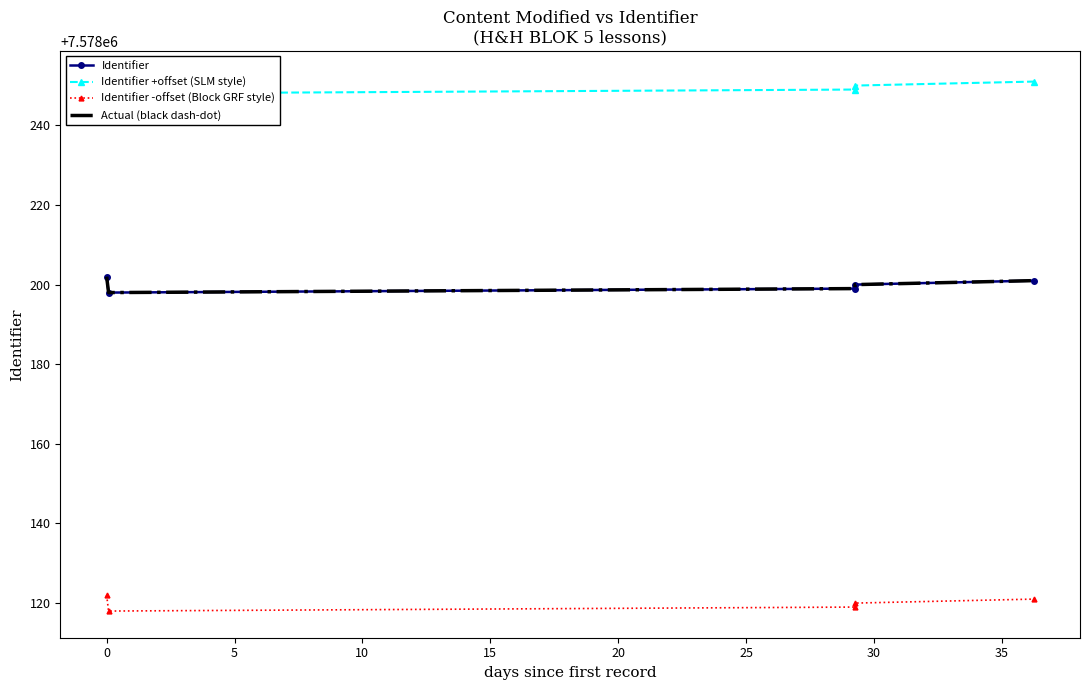

What is the value of the Identifier -offset (Block GRF style) point at the 1st from the left?

7578122